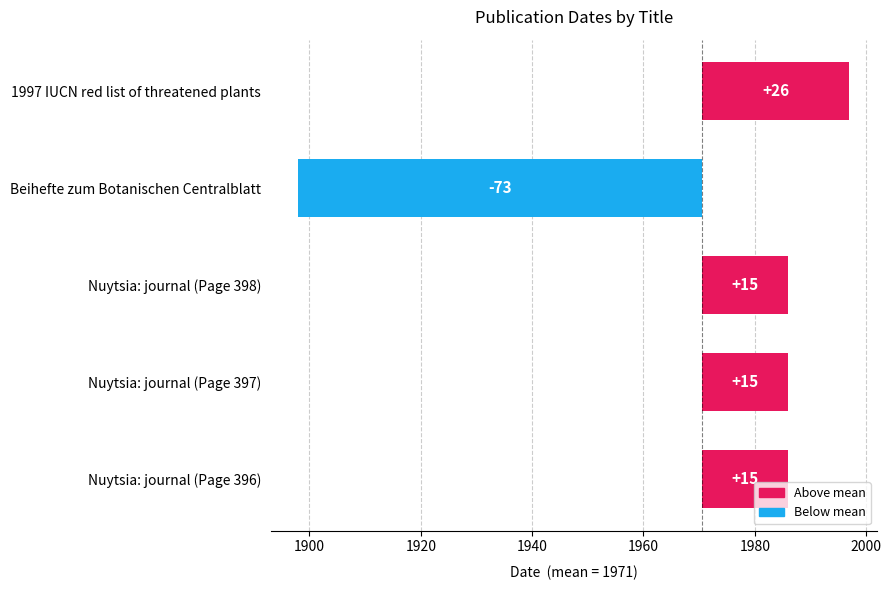

What is the maximum value shown in the chart?

26.4